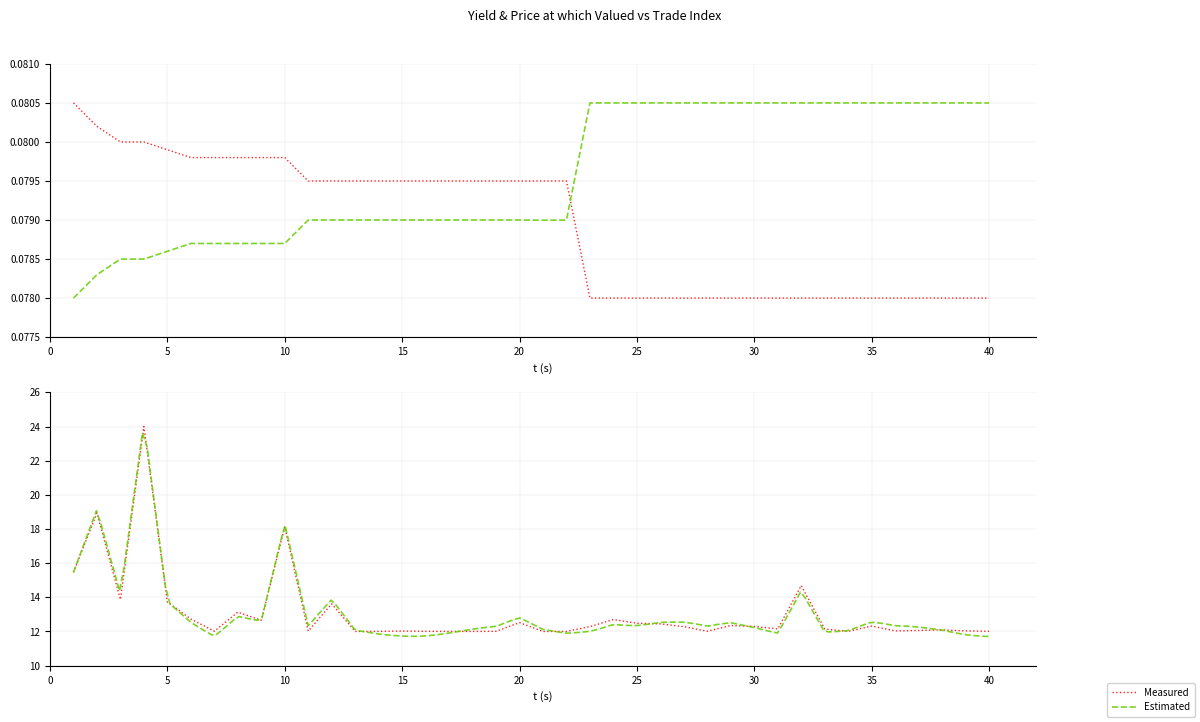

Is the value of Measured at 10 greater than the value of Estimated at 35?

No